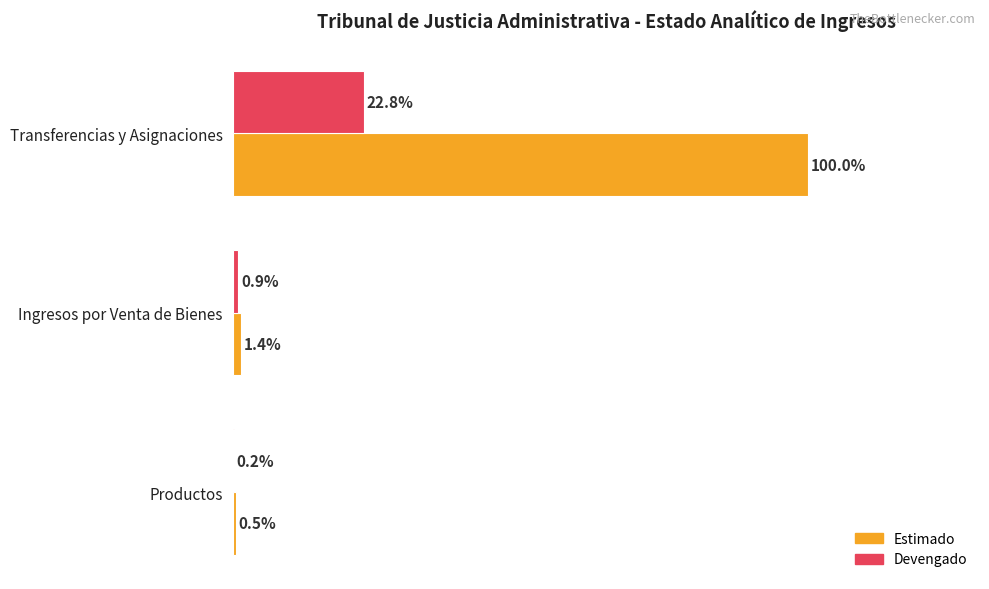

At which label is Devengado closest to 11?

Ingresos por Venta de Bienes